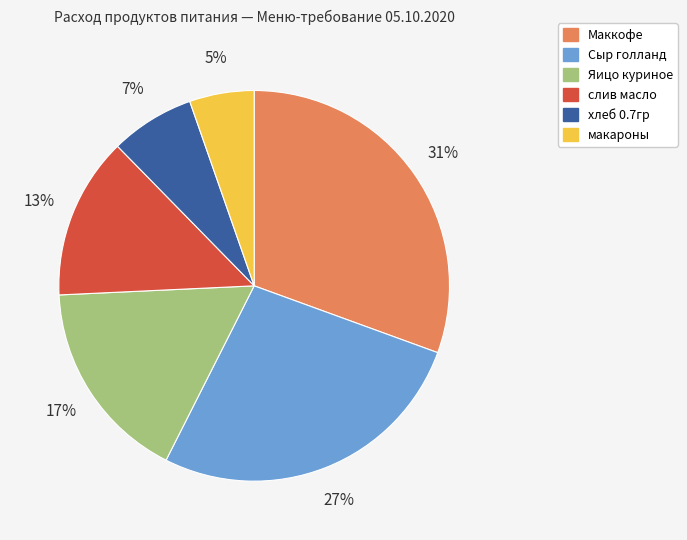

To the nearest percent, what is the average slice percentage?

17%